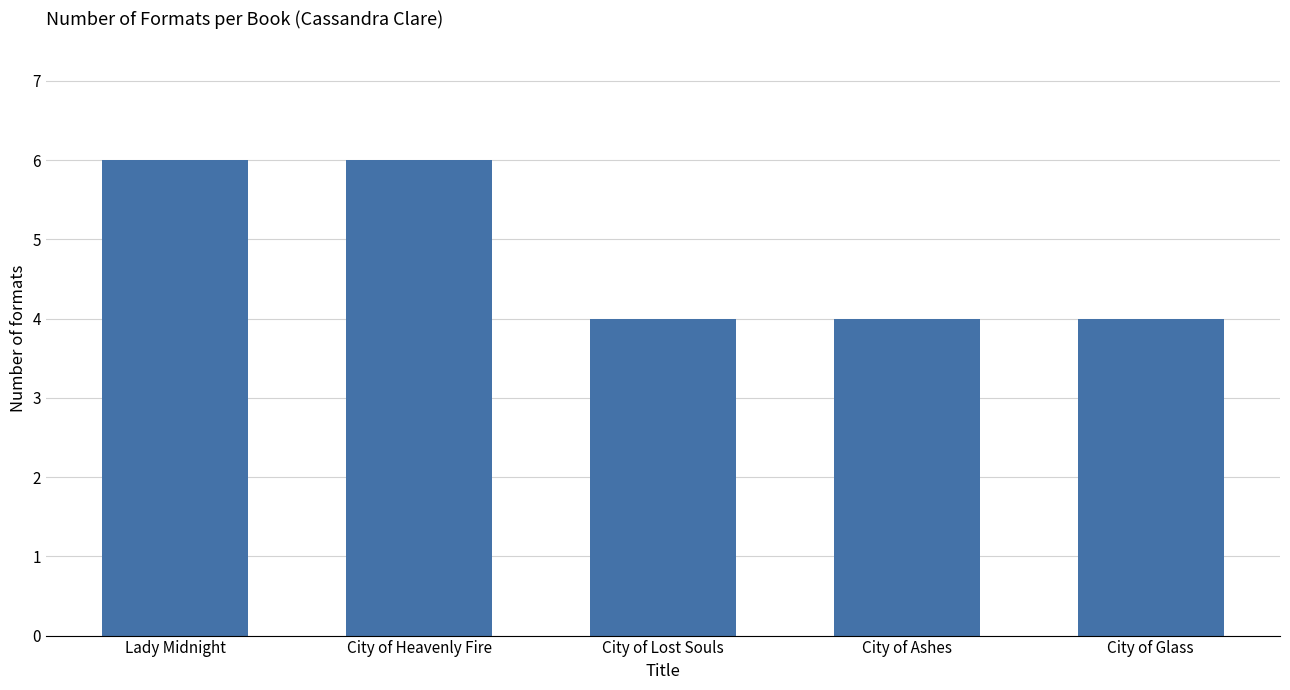

What is the ratio of the value at City of Glass to the value at City of Lost Souls?

1.0